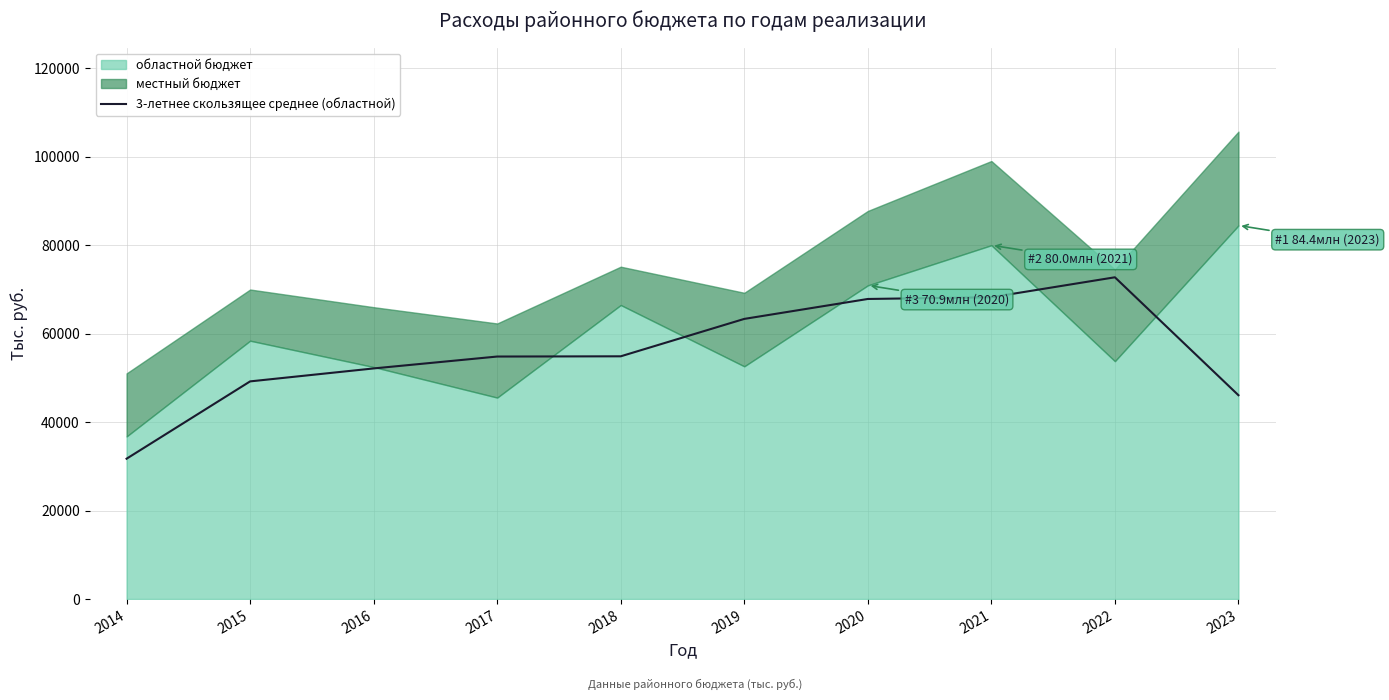

The chart shows a value of 112099.4 at 2022. True or false?

False